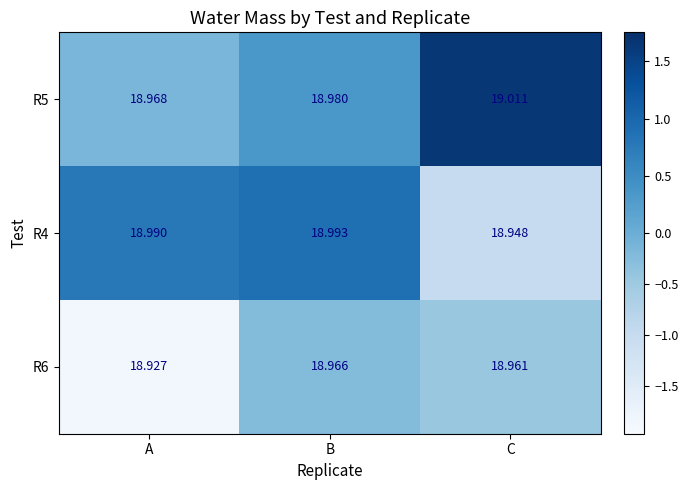

List the labels in order of R6 value, largest first.

B, C, A